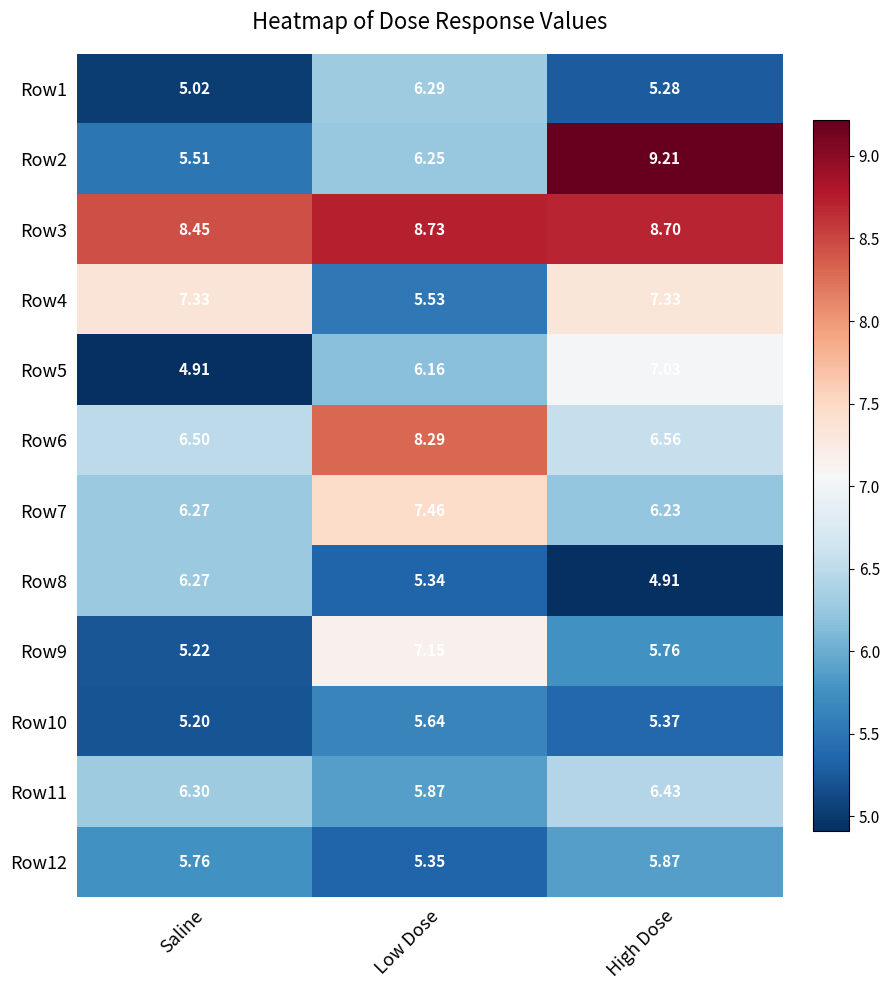

Is the value of Row4 at High Dose greater than the value of Row9 at High Dose?

Yes